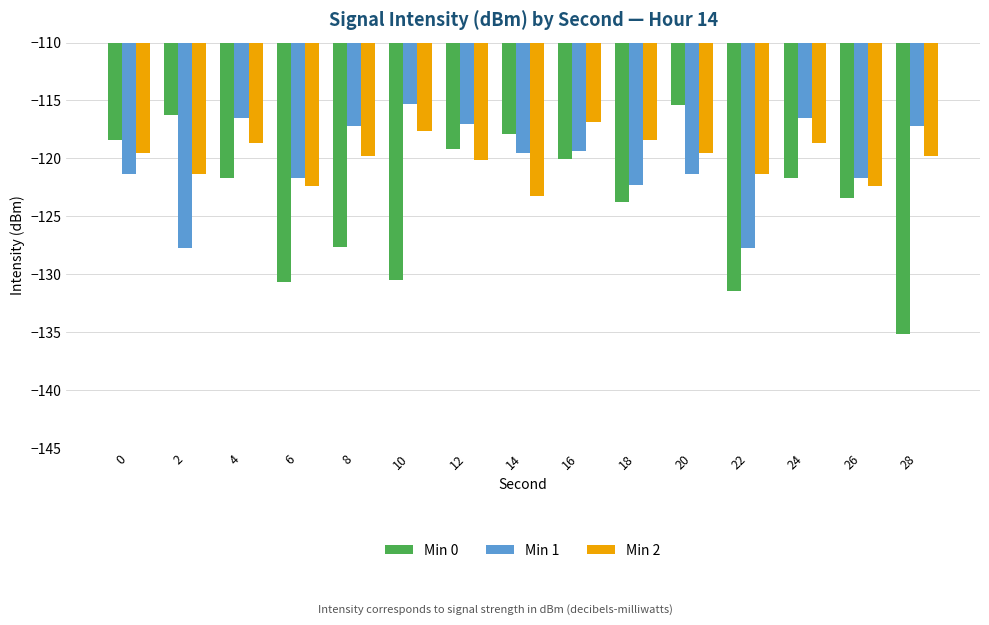

What is the total value across all series at 28?

-372.1